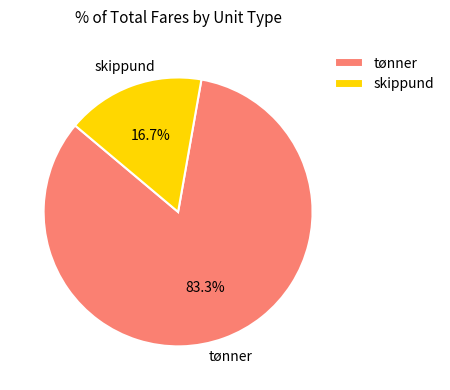

How many slices are in this pie chart?

2